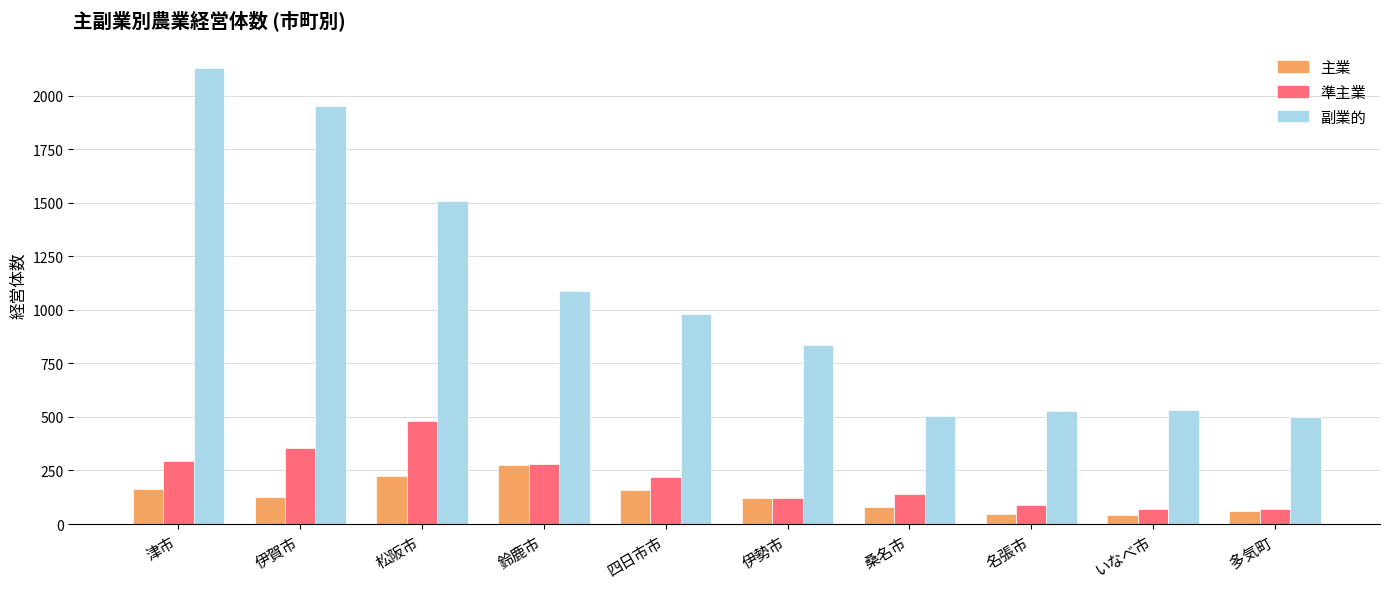

What value does the 副業的 series have at 伊賀市?

1950